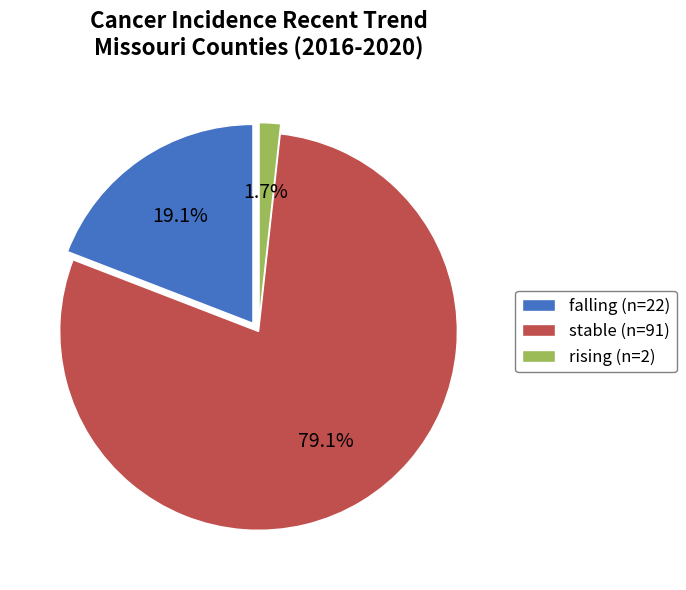

How many slices are in this pie chart?

3